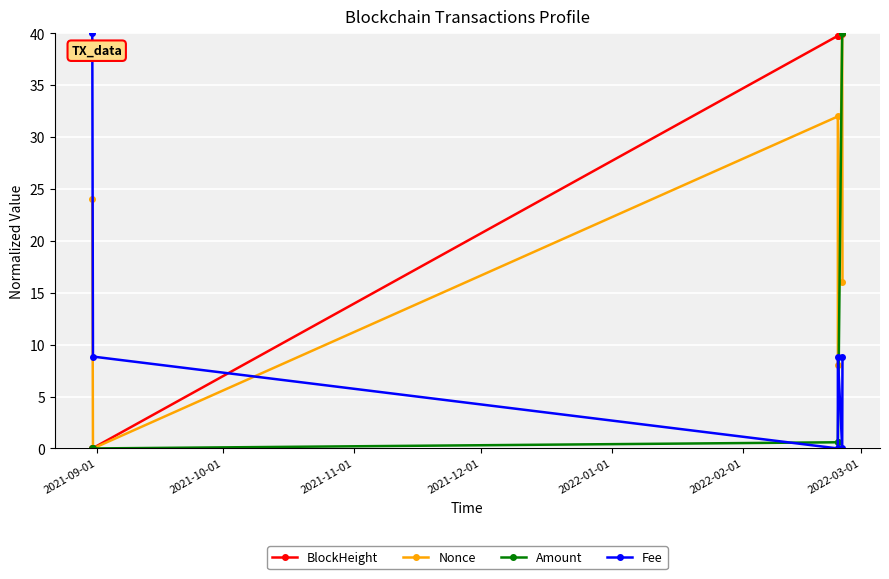

What is the value of the Fee point at the 6th from the left?

8.9